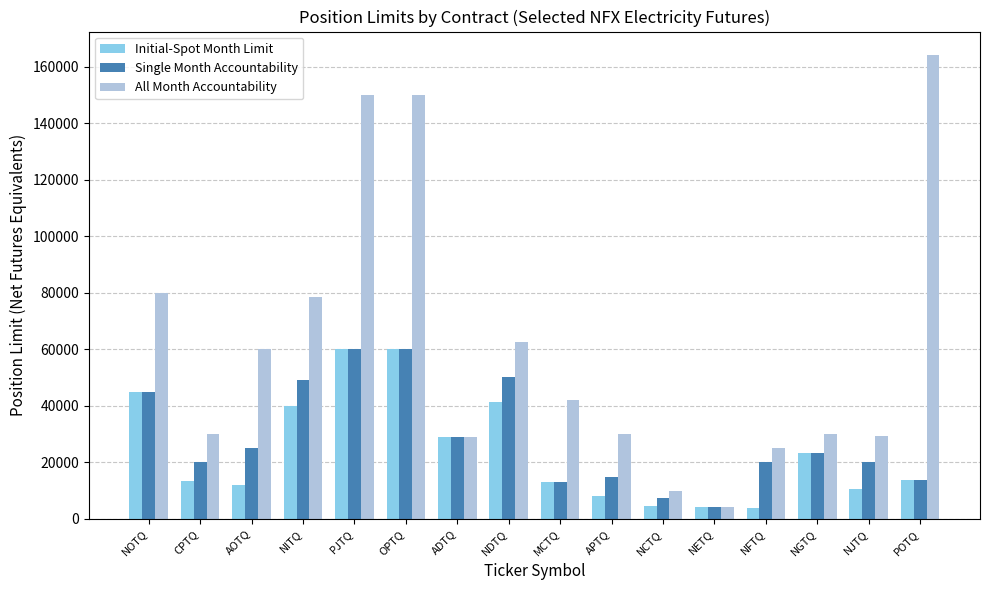

What is the approximate value of All Month Accountability at CPTQ?

30000